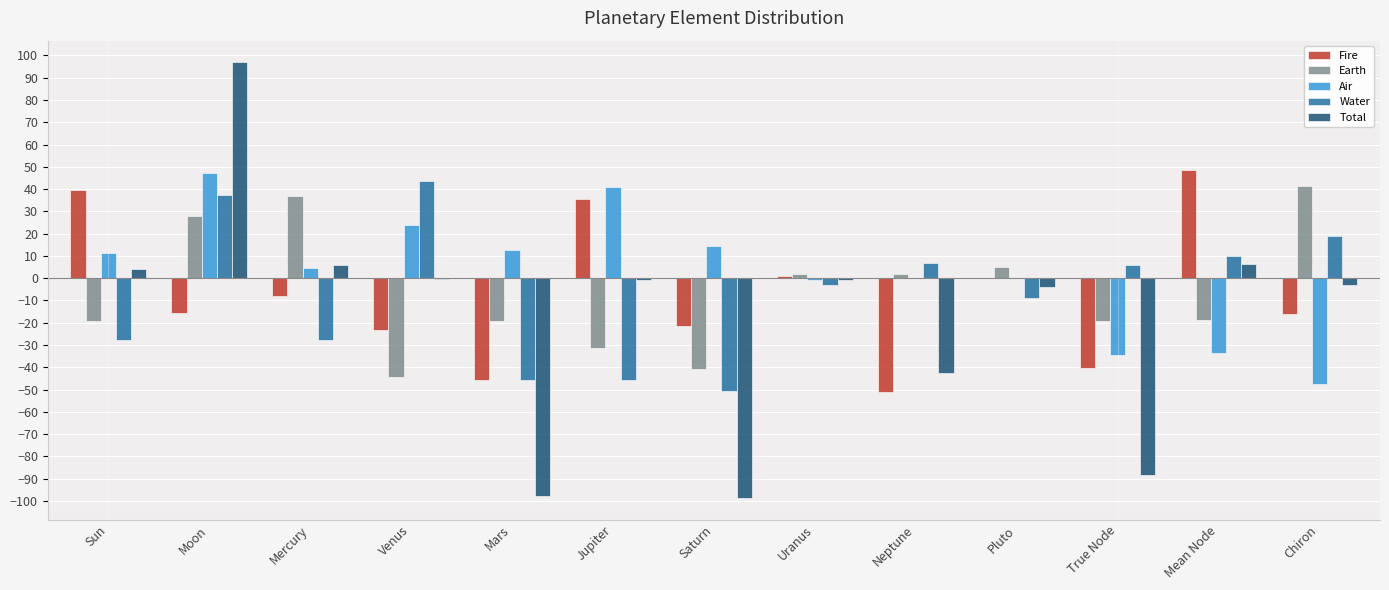

What is the spread (max minus min) of values at Mean Node?

82.5